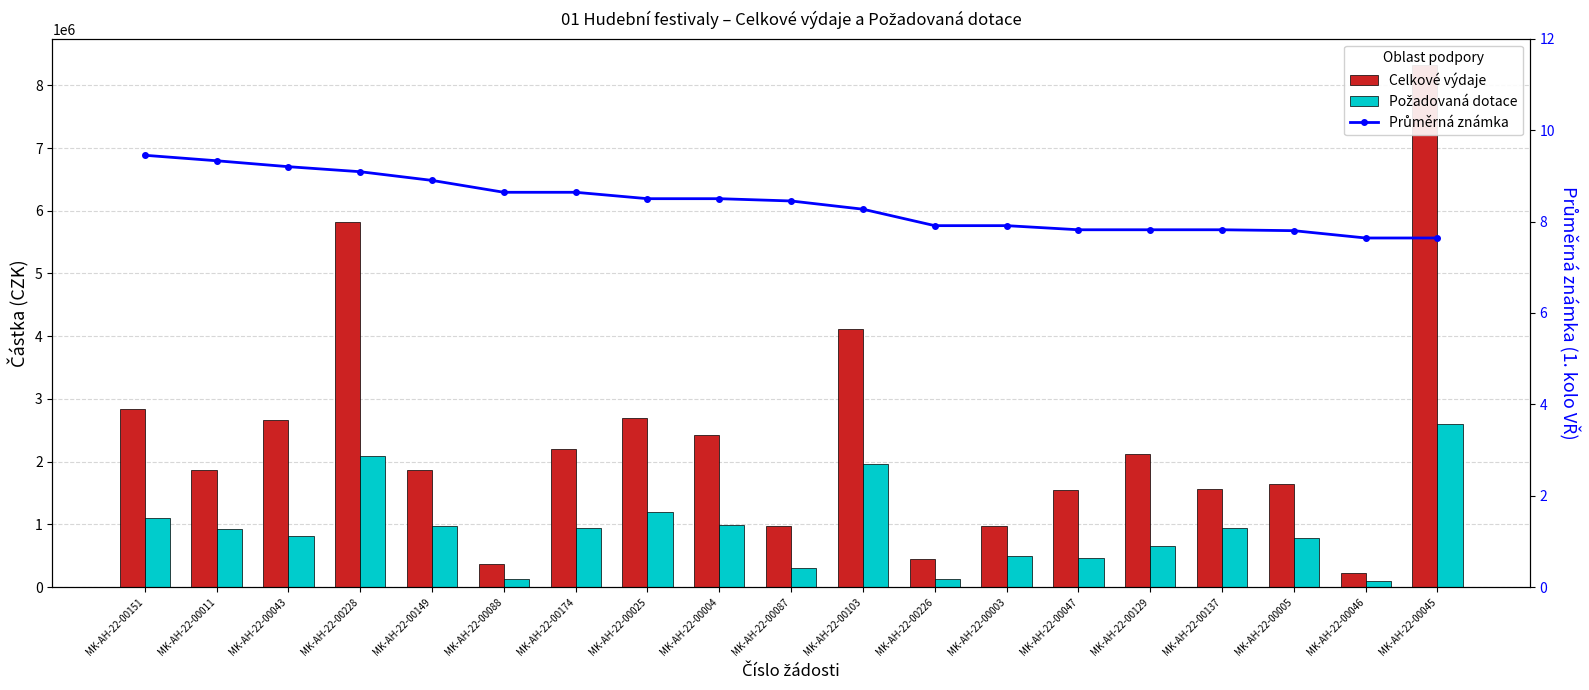

Which series has the largest total across all categories?

Celkové výdaje